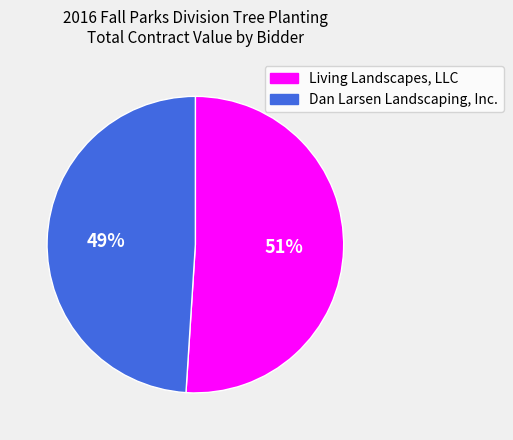

Which has a higher value, Dan Larsen Landscaping, Inc. or Living Landscapes, LLC?

Living Landscapes, LLC